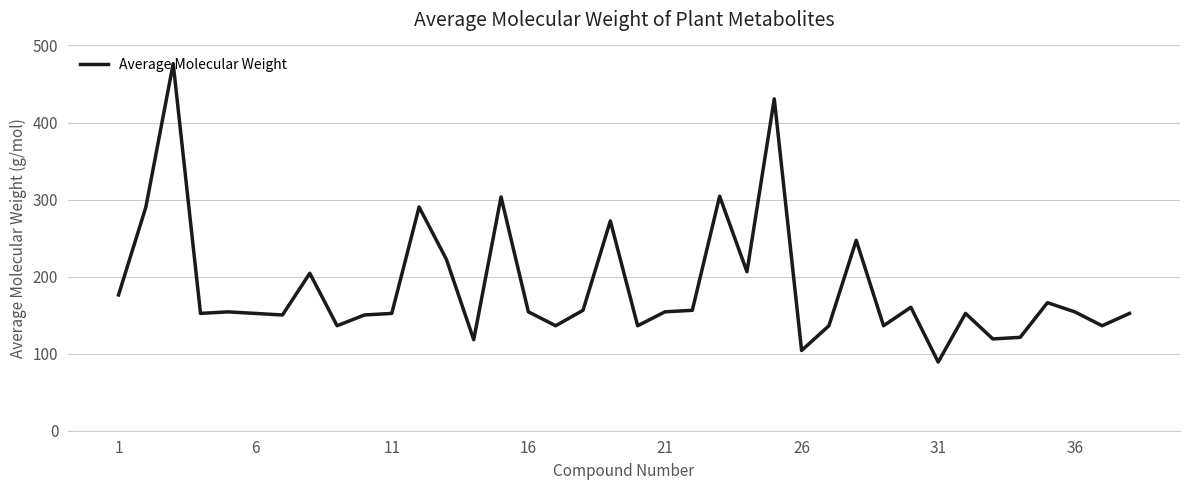

What is the minimum value shown in the chart?

89.1